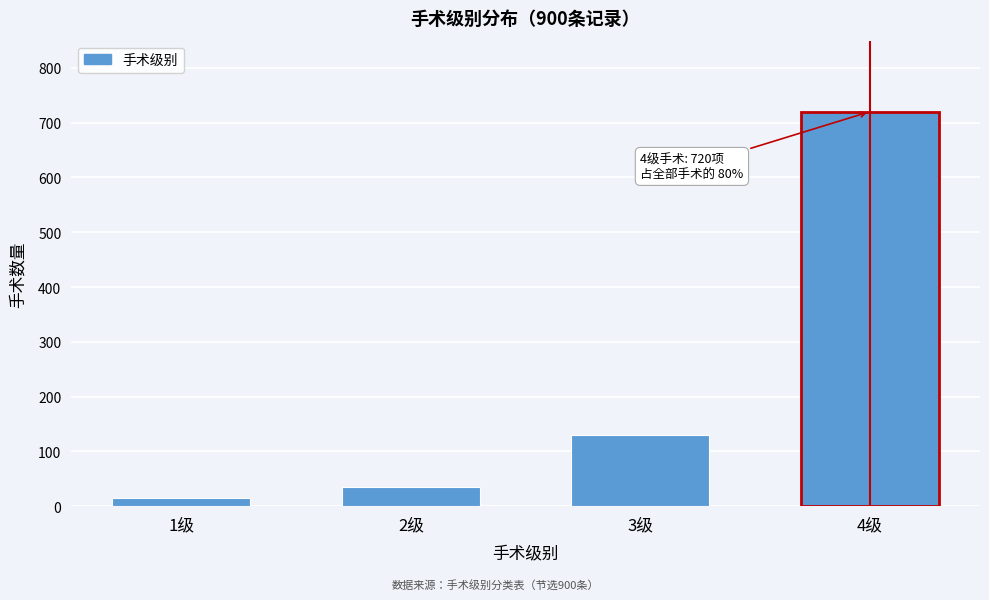

Reading left to right, extract all data points from this chart.

1级=15	2级=35	3级=130	4级=720